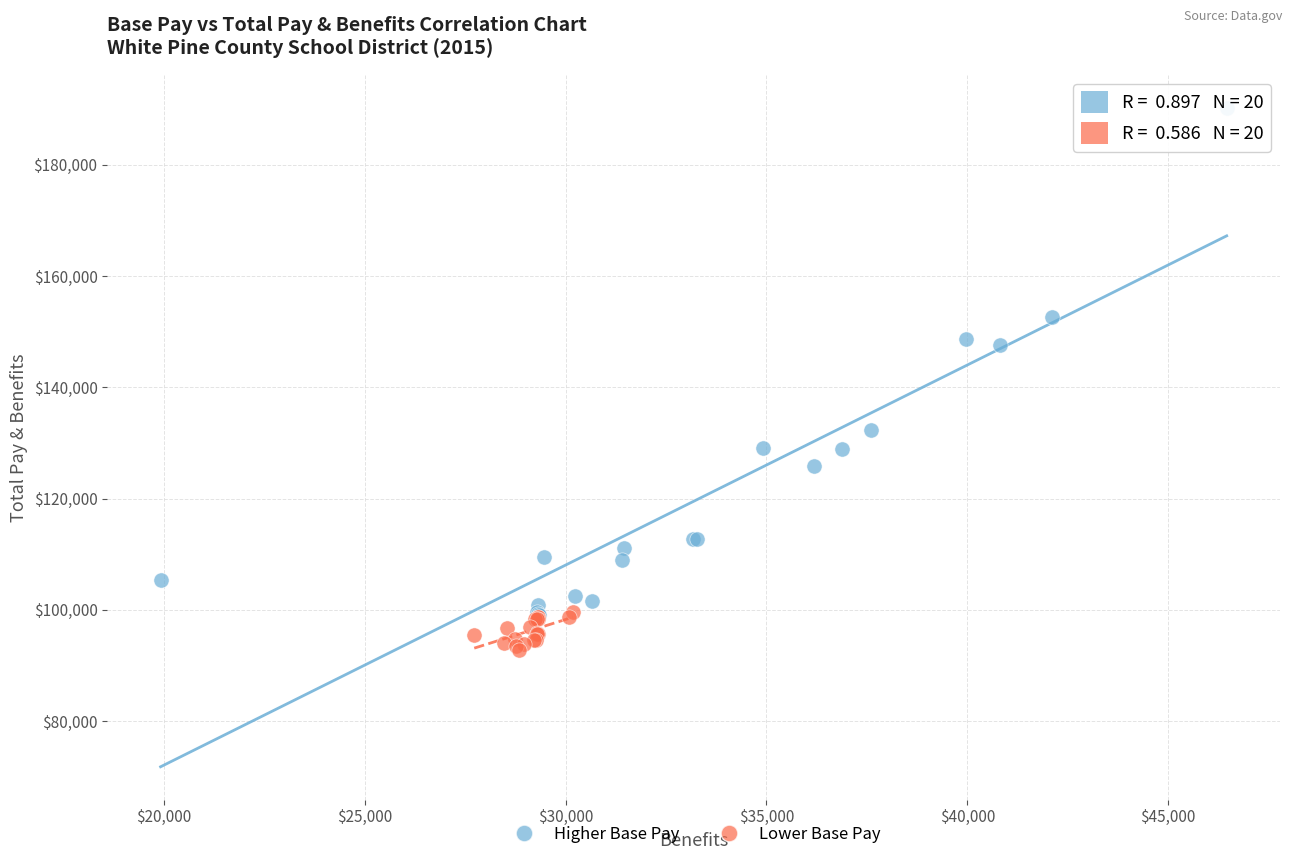

Which series reaches the maximum Y coordinate?

Higher Base Pay